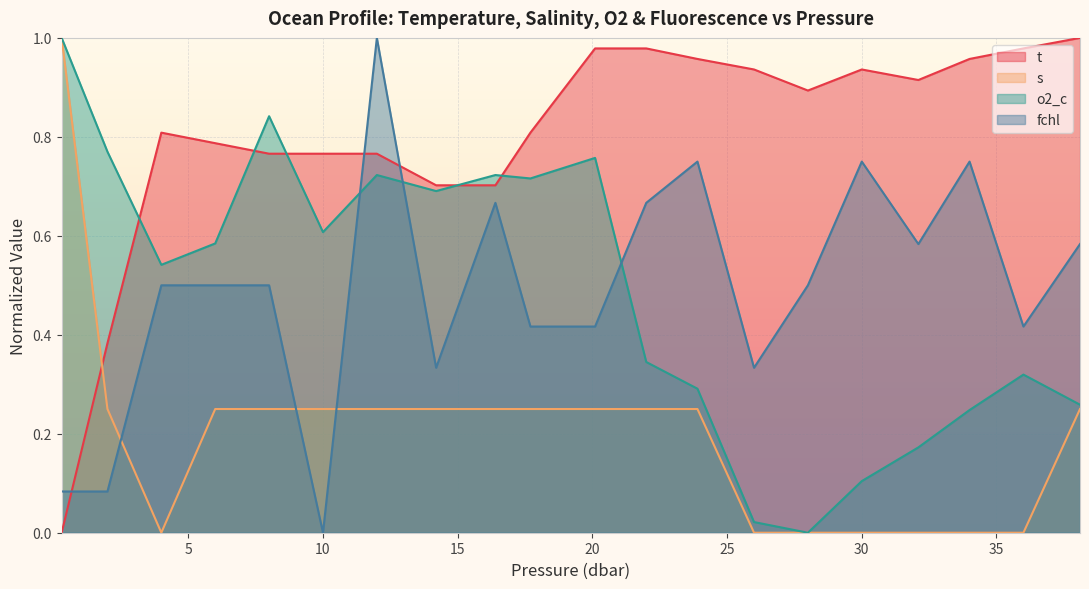

What is the average value of the o2_c series?

0.5